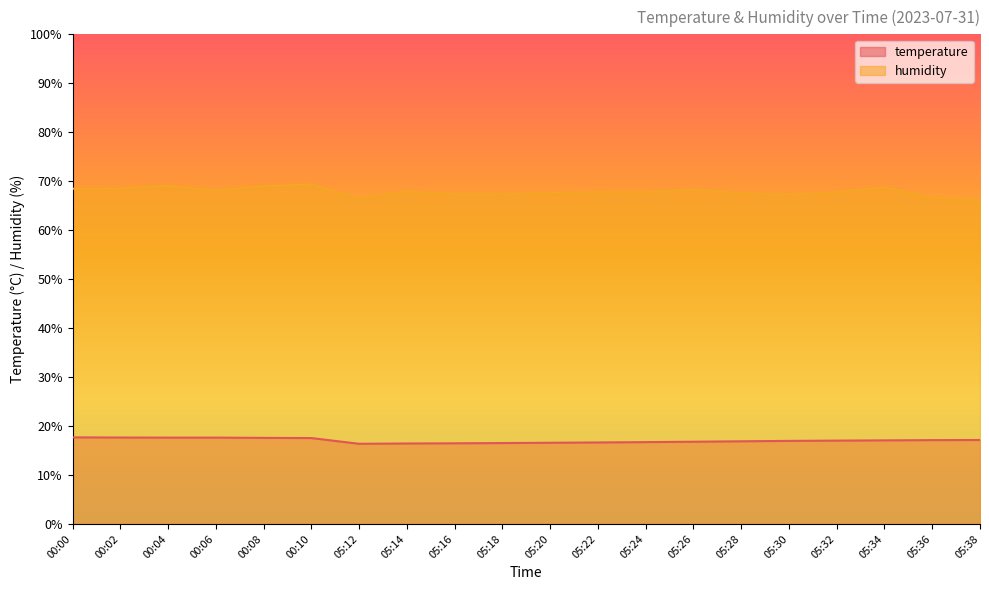

Reading right to left, extract all data points from this chart.

temperature: 17.1	17.1	17.1	17.0	17.0	16.9	16.8	16.7	16.6	16.6	16.5	16.5	16.4	16.4	17.5	17.6	17.6	17.6	17.6	17.7
humidity: 66.2	66.6	68.8	67.8	67.2	67.5	68.3	67.8	67.8	67.6	67.3	67.3	67.9	66.5	69.3	69.0	68.1	69.1	68.5	68.5